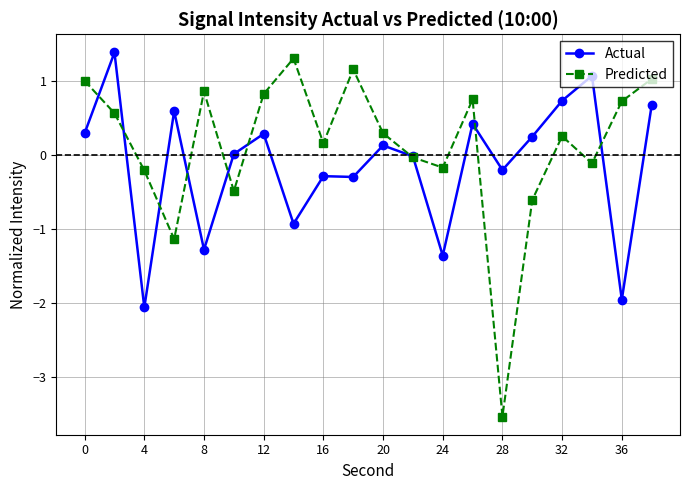

What is the highest value of the Predicted series?

1.3